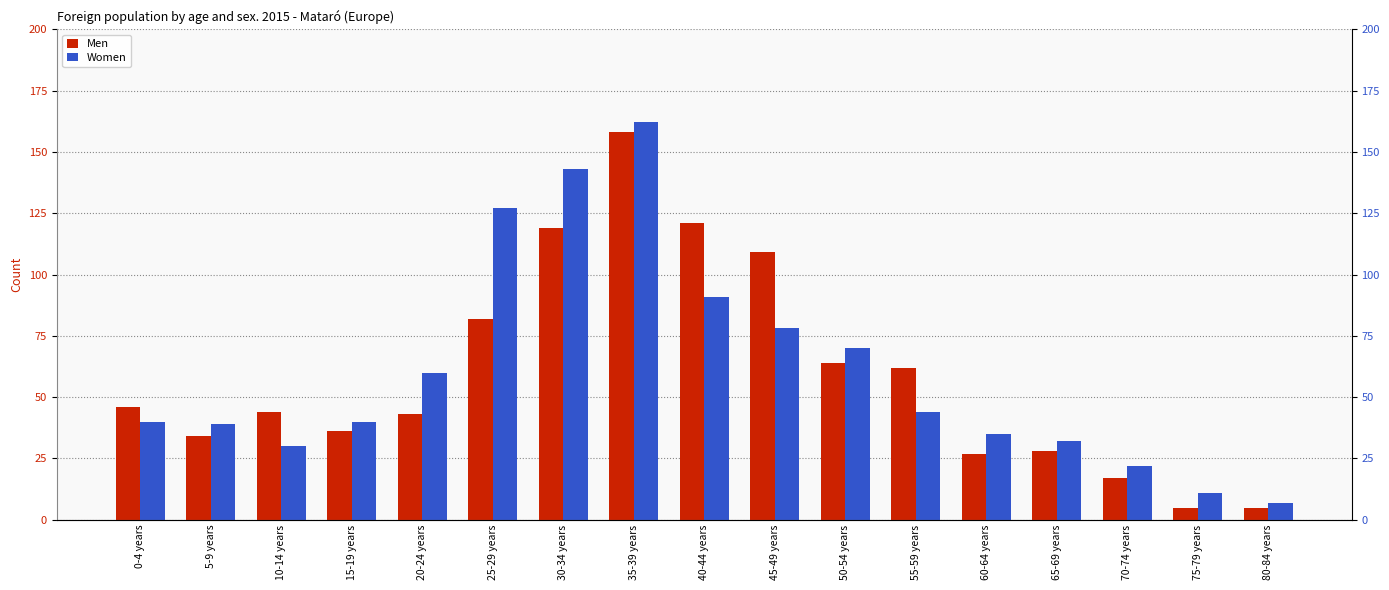

Does the chart contain any negative values?

No